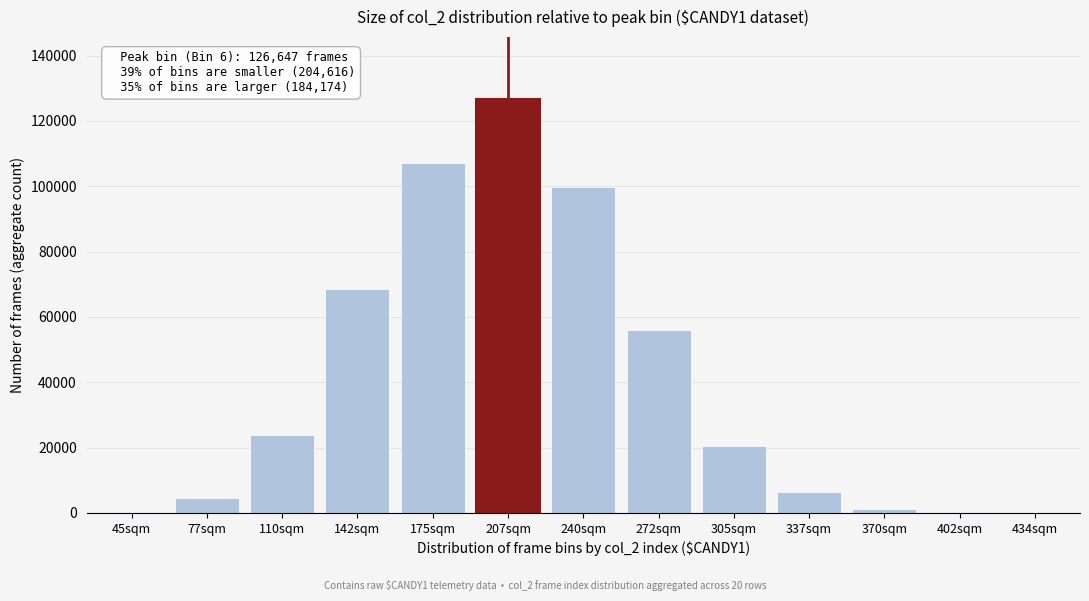

Between 272sqm and 337sqm, which is larger?

272sqm